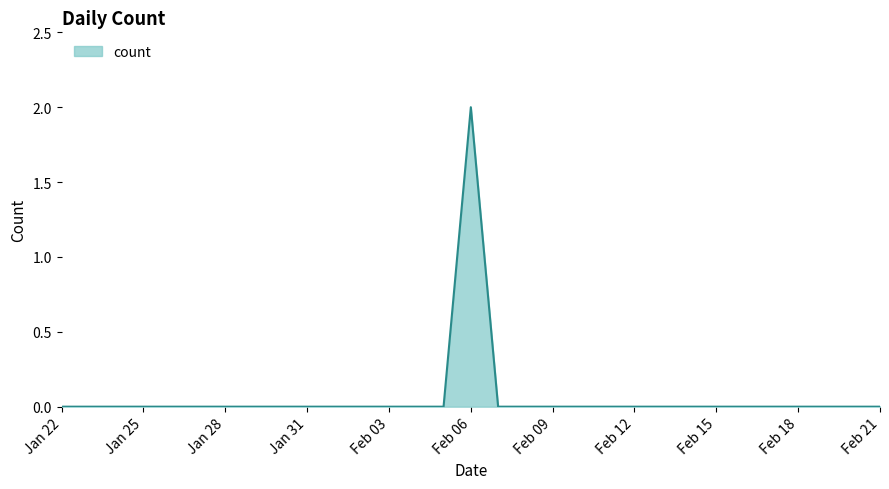

Which label corresponds to the largest value in the chart?

Feb 06